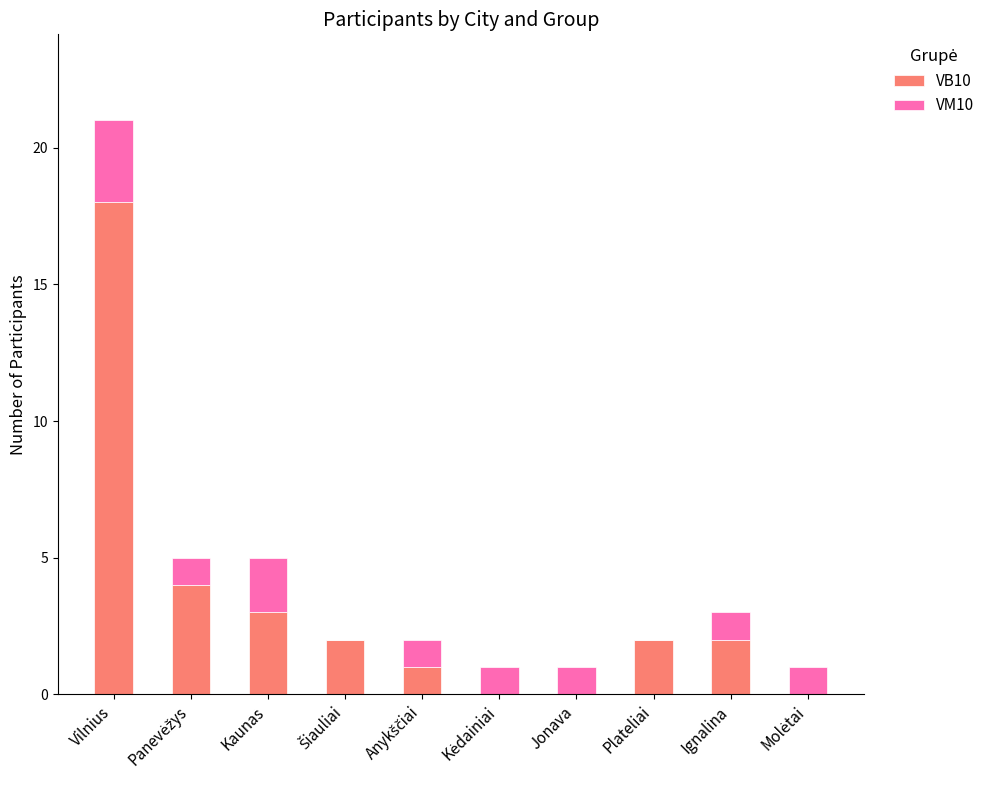

What is the highest value of the VB10 series?

18